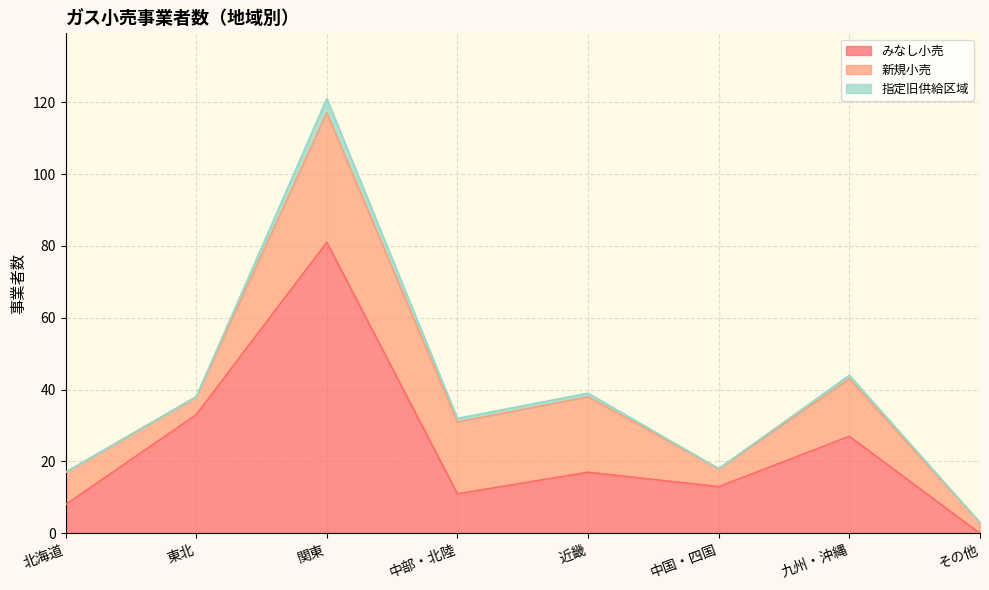

What is the label of the 7th point from the left?

九州・沖縄